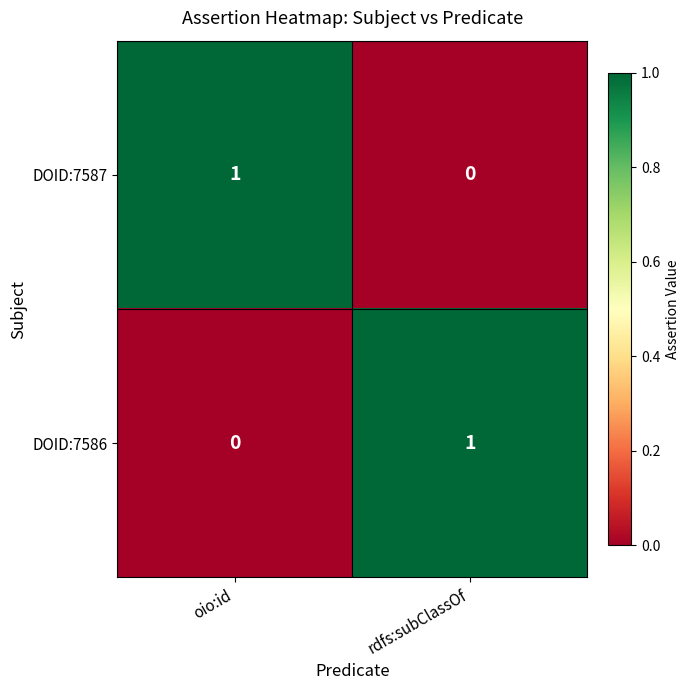

Rank the series at rdfs:subClassOf from lowest to highest value.

DOID:7587, DOID:7586